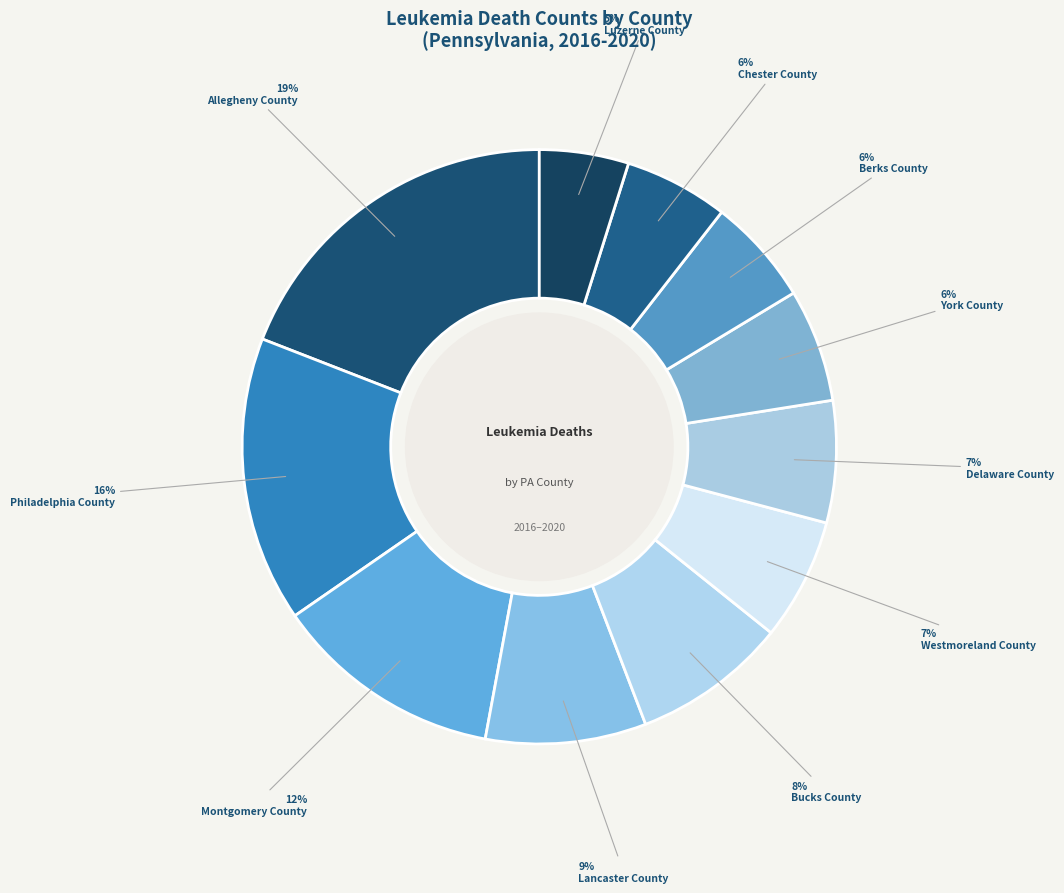

How many slices are in this pie chart?

11